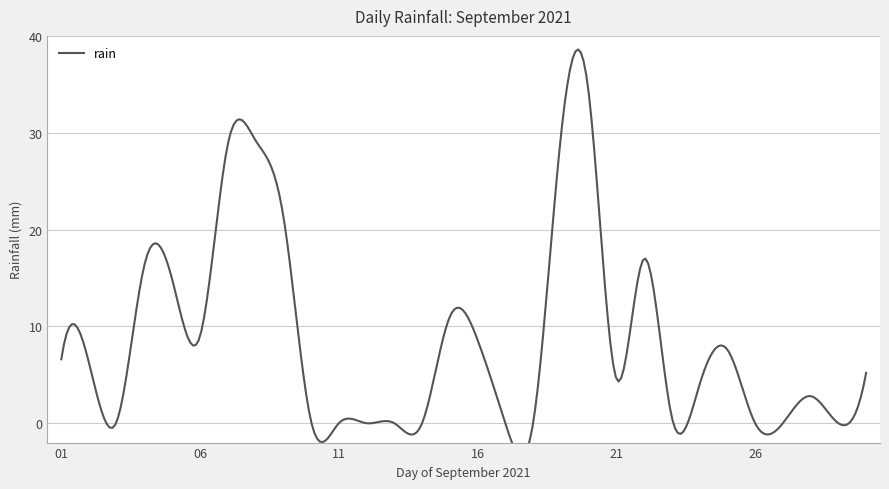

Does the chart have visible grid lines?

Yes